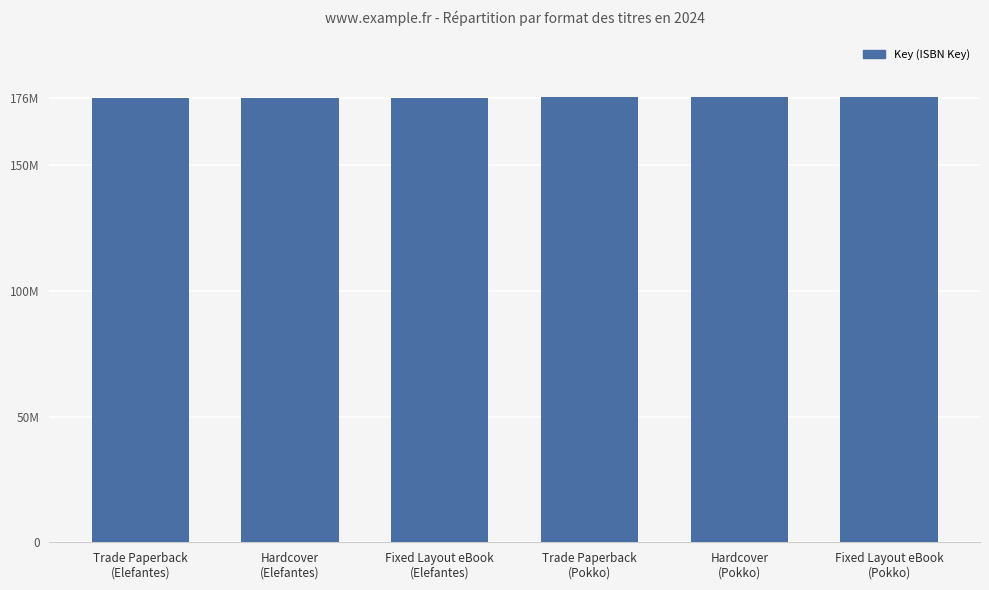

Does the chart contain any negative values?

No